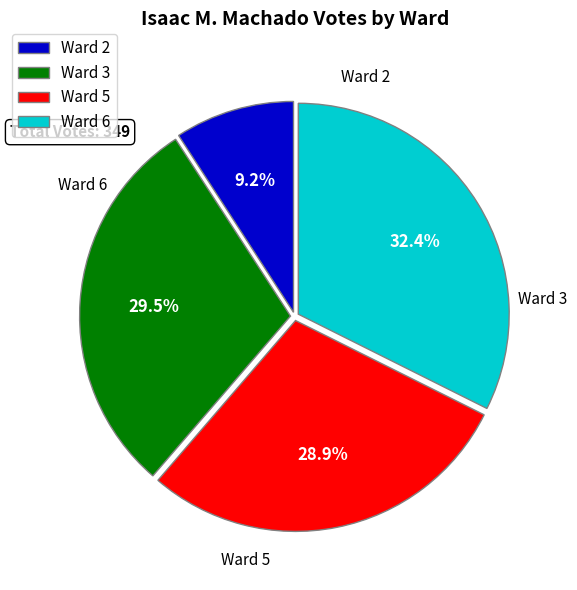

What is the smallest slice in the pie chart?

Ward 2